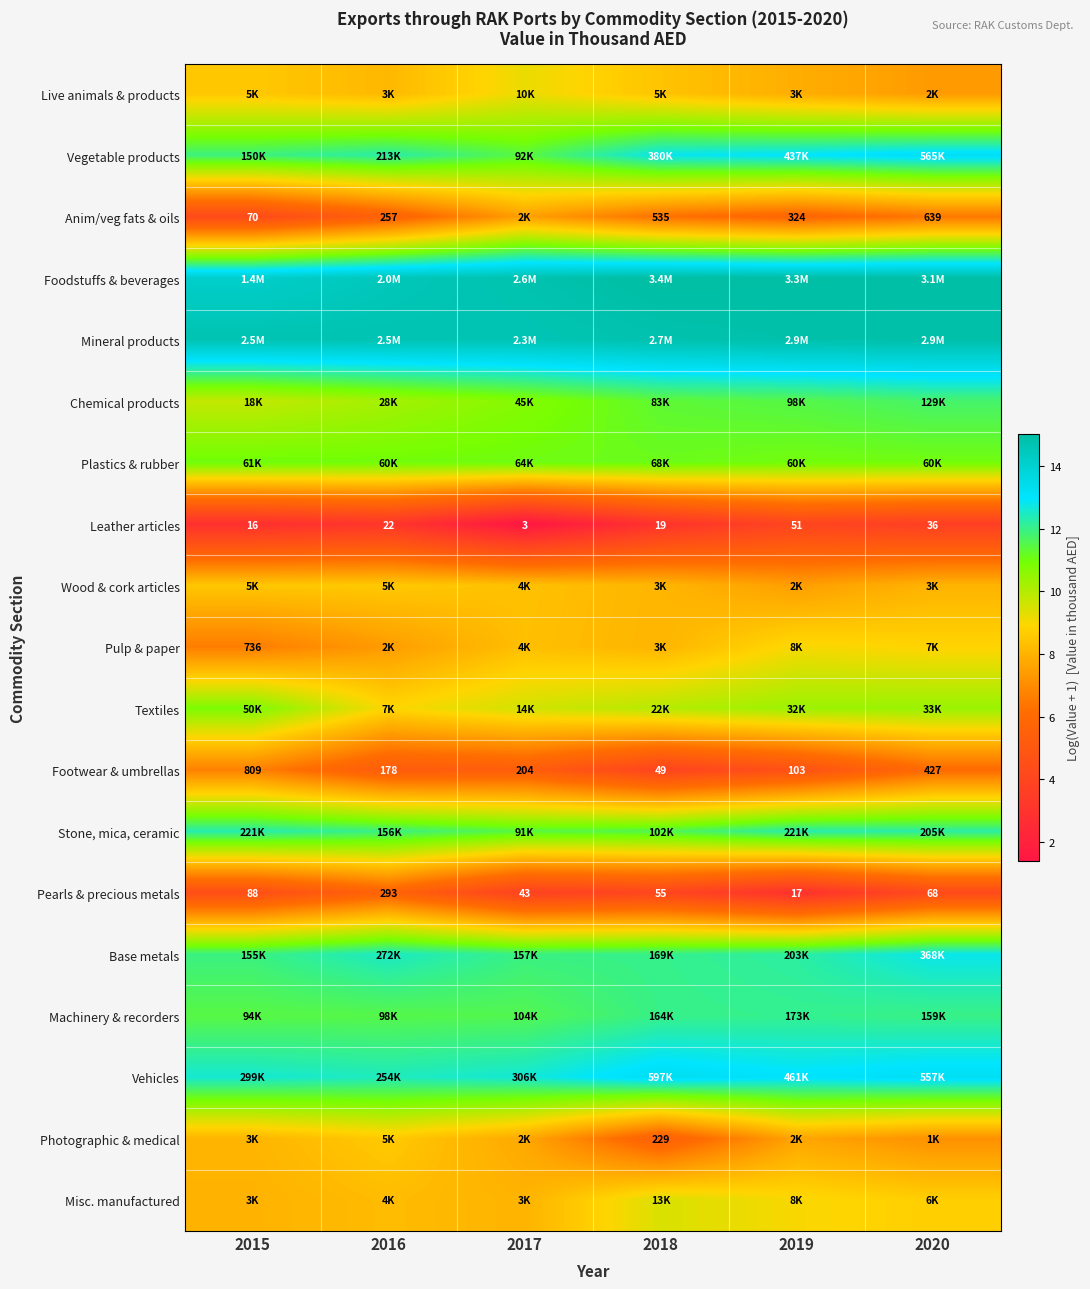

Between 2015 and 2020, which is larger?

2015